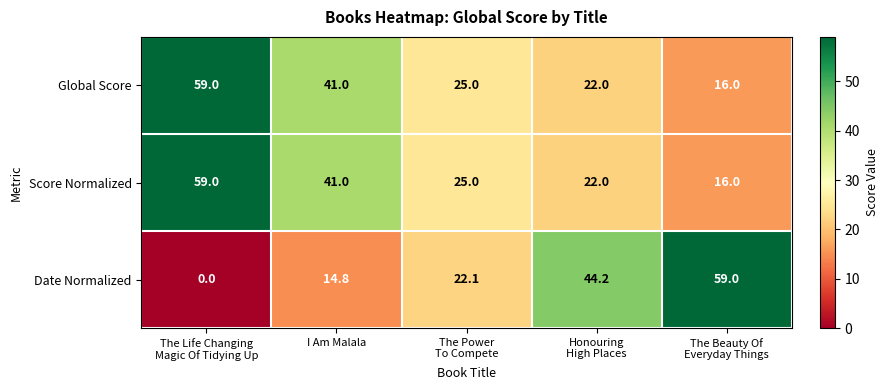

Reading left to right, list all the values displayed in this chart.

Global Score: 59.0	41.0	25.0	22.0	16.0
Score Normalized: 59.0	41.0	25.0	22.0	16.0
Date Normalized: 0.0	14.8	22.1	44.2	59.0